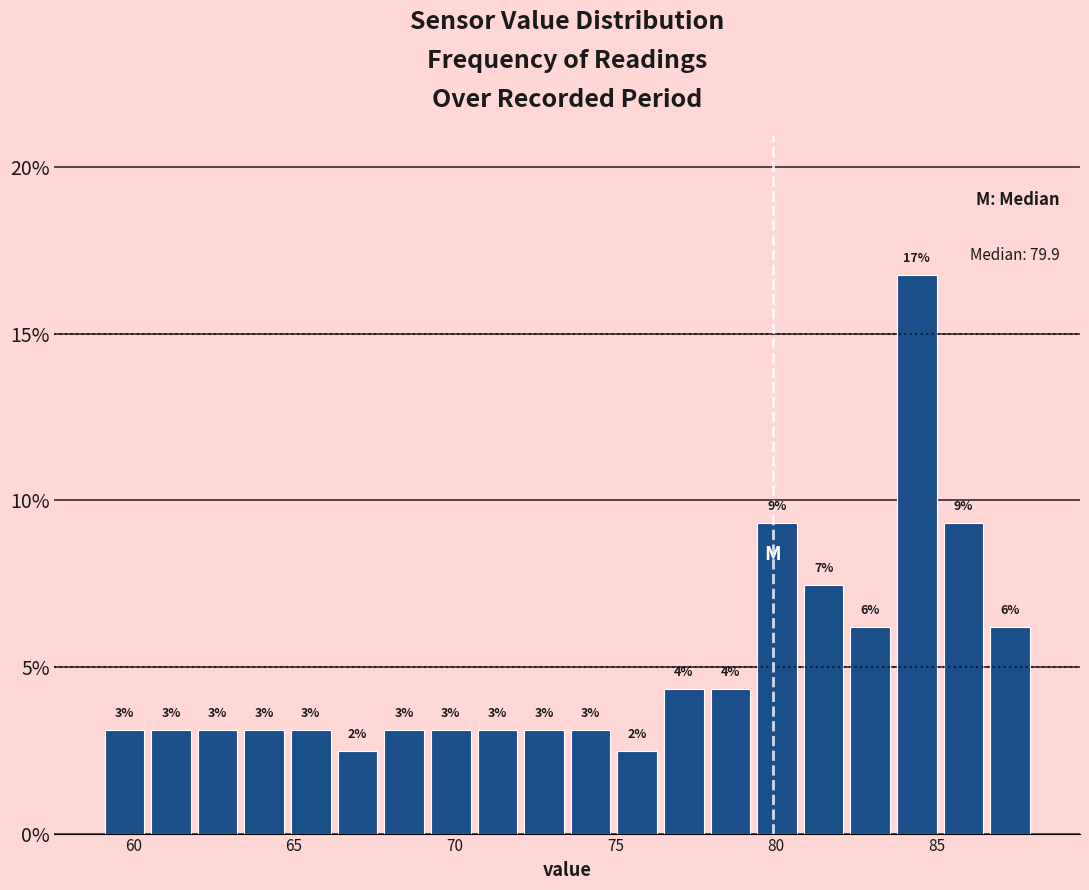

Around what value on the x-axis is the tallest bar? Give the approximate position of its centre, as read against the axis.

84.5